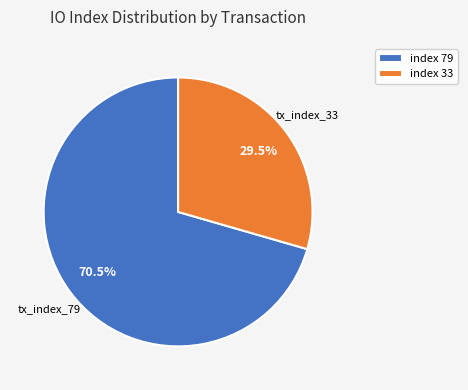

Rank the categories by value from highest to lowest.

index 79, index 33